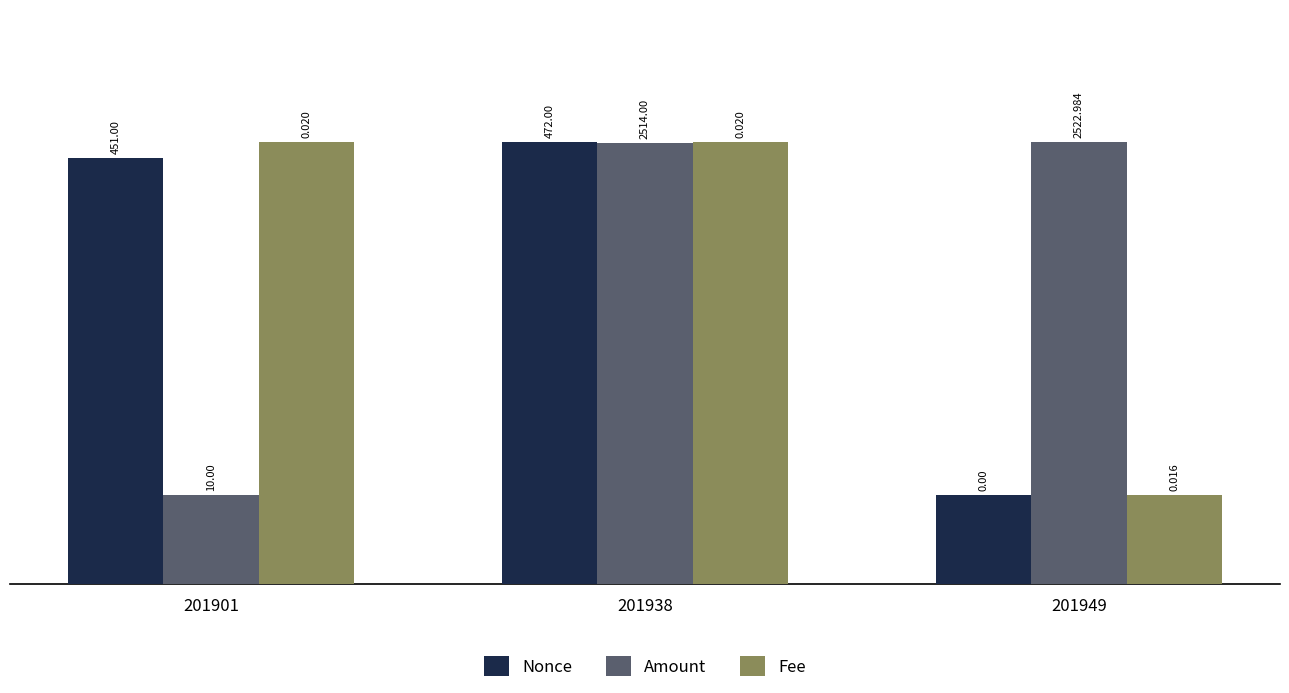

Does the chart contain any negative values?

No